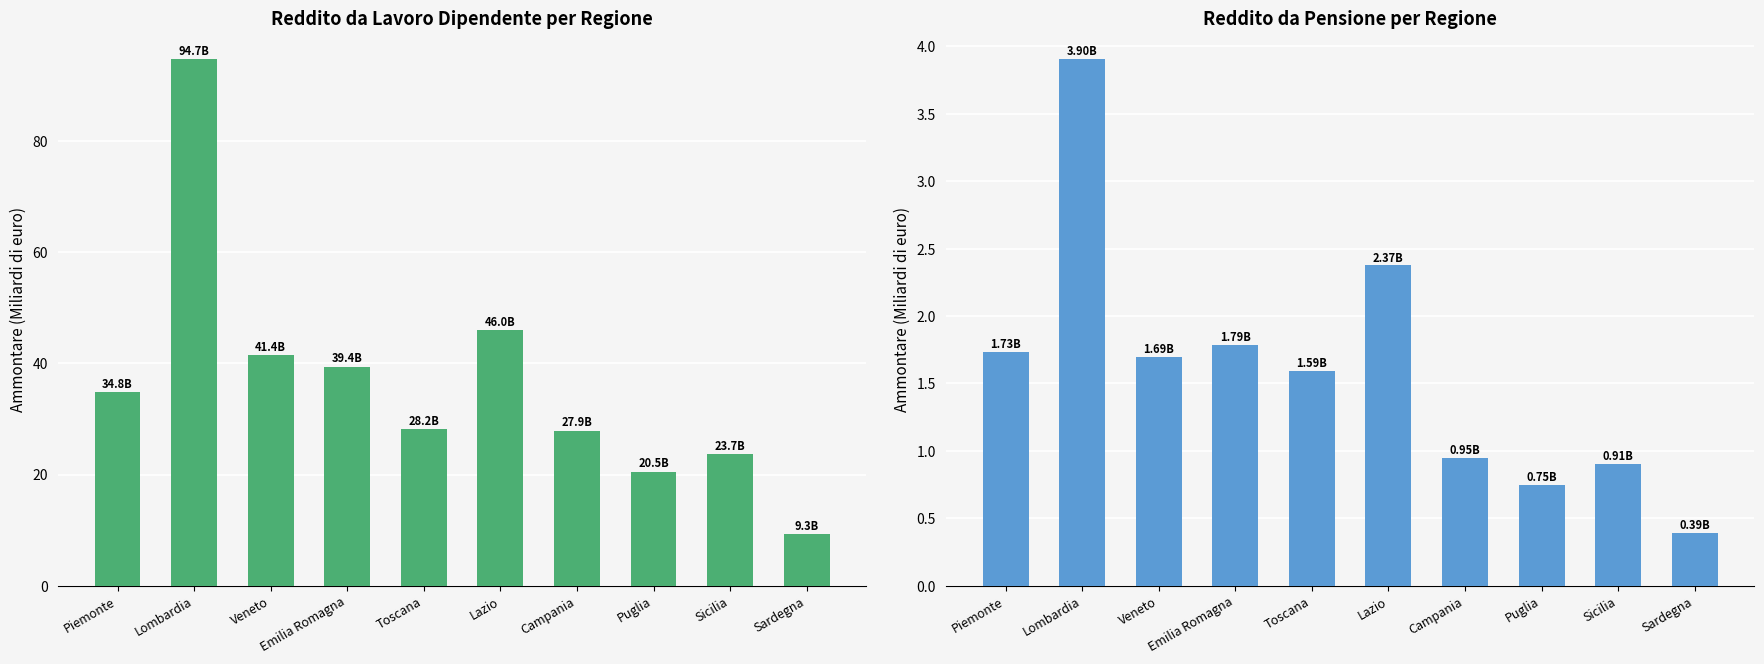

What is the total value across all series at Emilia Romagna?

41.2